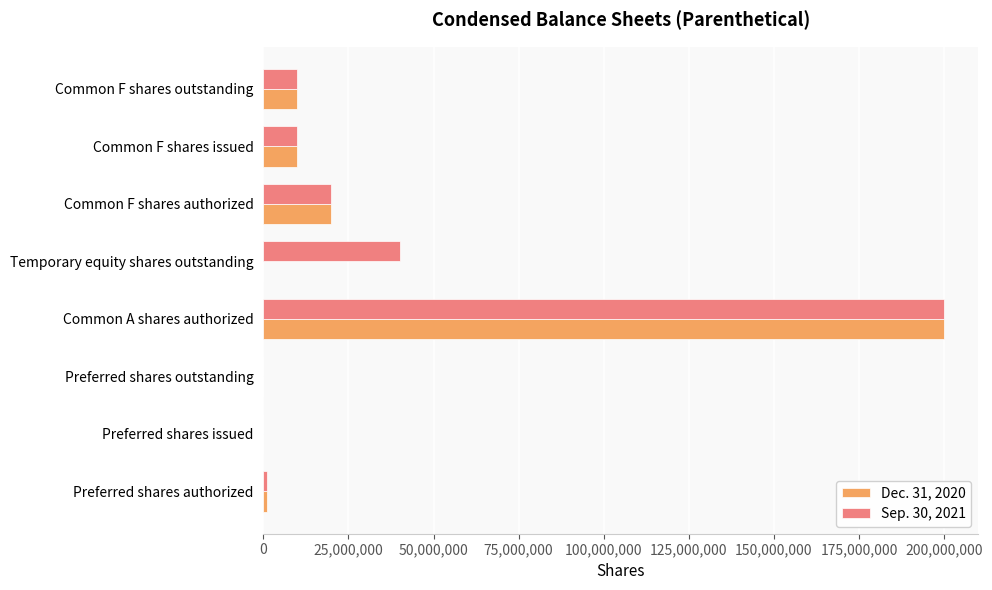

At which category does the chart reach its peak across all series?

Common A shares authorized